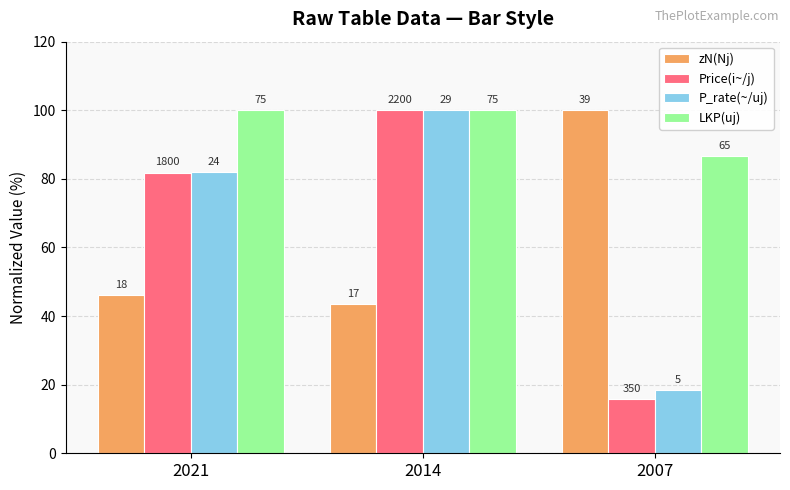

Reading left to right, extract all data points from this chart.

zN(Nj): 2021=46.2	2014=43.6	2007=100.0
Price(i~/j): 2021=81.8	2014=100.0	2007=15.9
P_rate(~/uj): 2021=81.9	2014=100.0	2007=18.4
LKP(uj): 2021=100.0	2014=100.0	2007=86.7